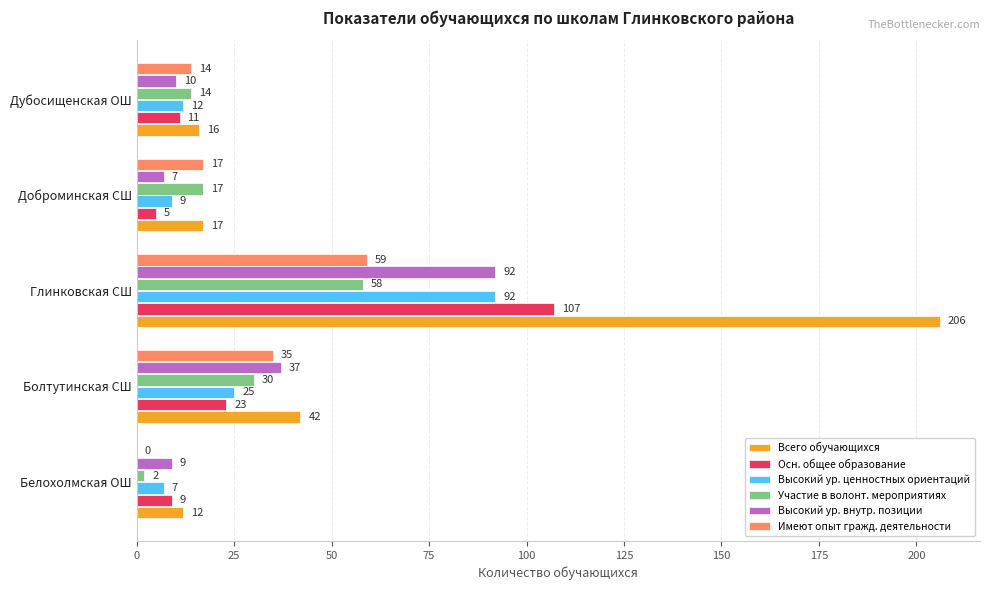

Between Глинковская СШ and Доброминская СШ, which series saw the biggest shift?

Всего обучающихся